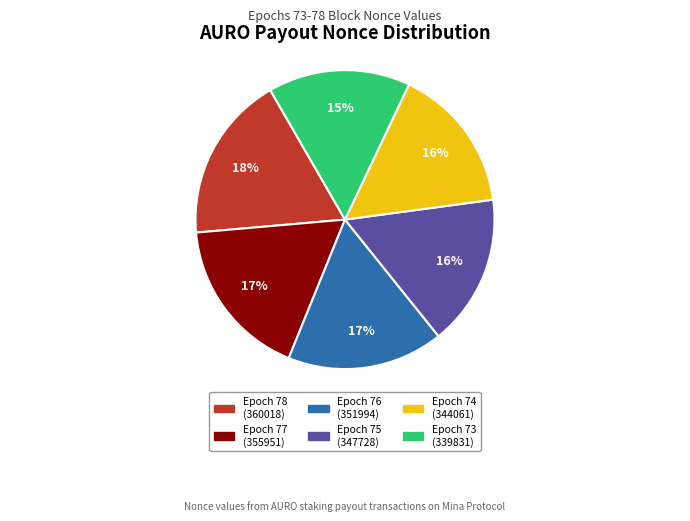

True or false: Epoch 74 (344061) accounts for 22% of the total.

False